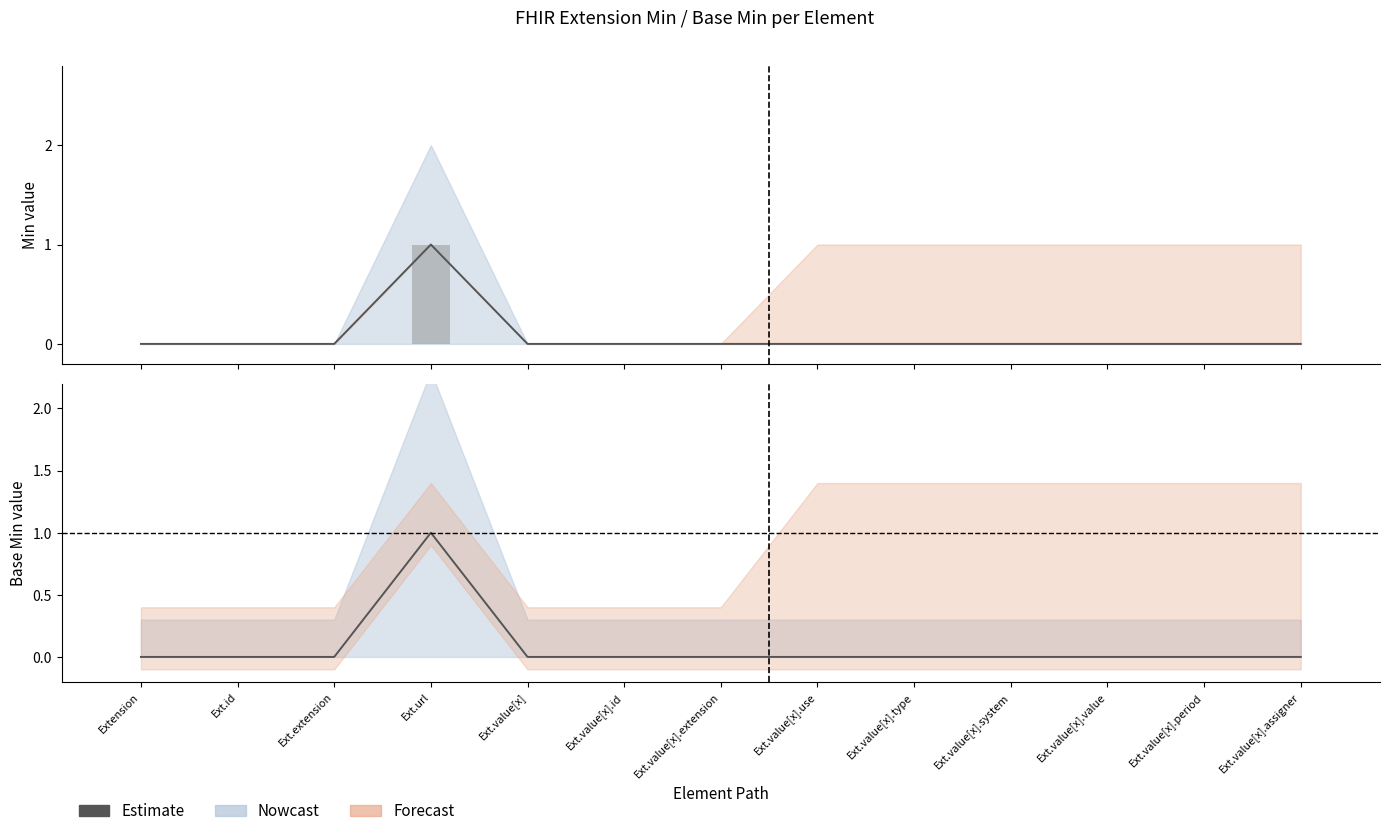

Is it true that the value at Ext.value[x].type is 0?

True